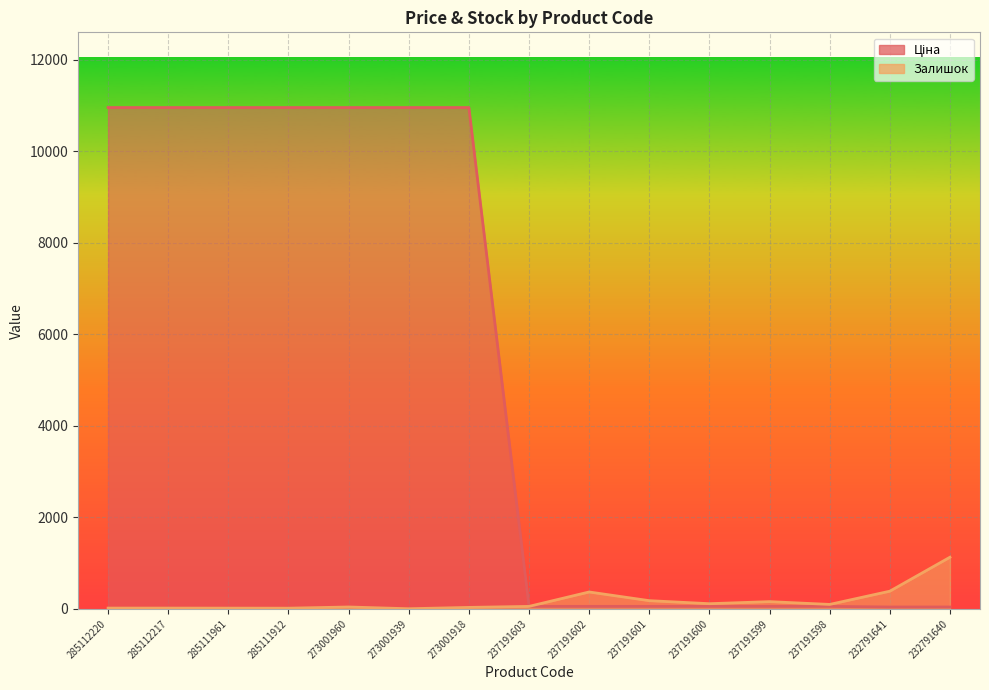

At which category is the sum across all series the highest?

273001960